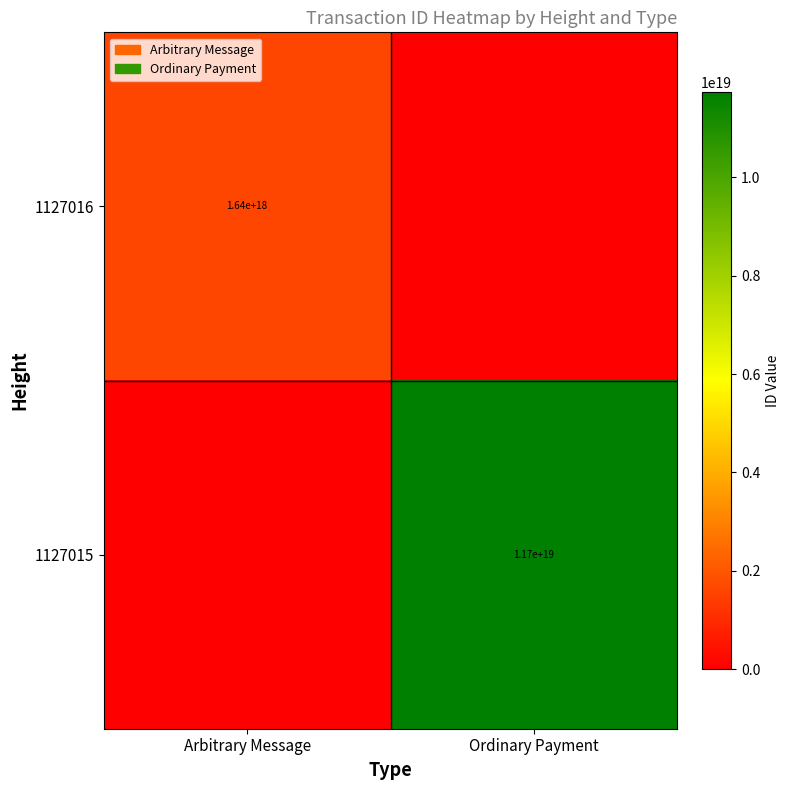

True or false: 1127016 has a value of 773552453721516800 at Arbitrary Message.

False